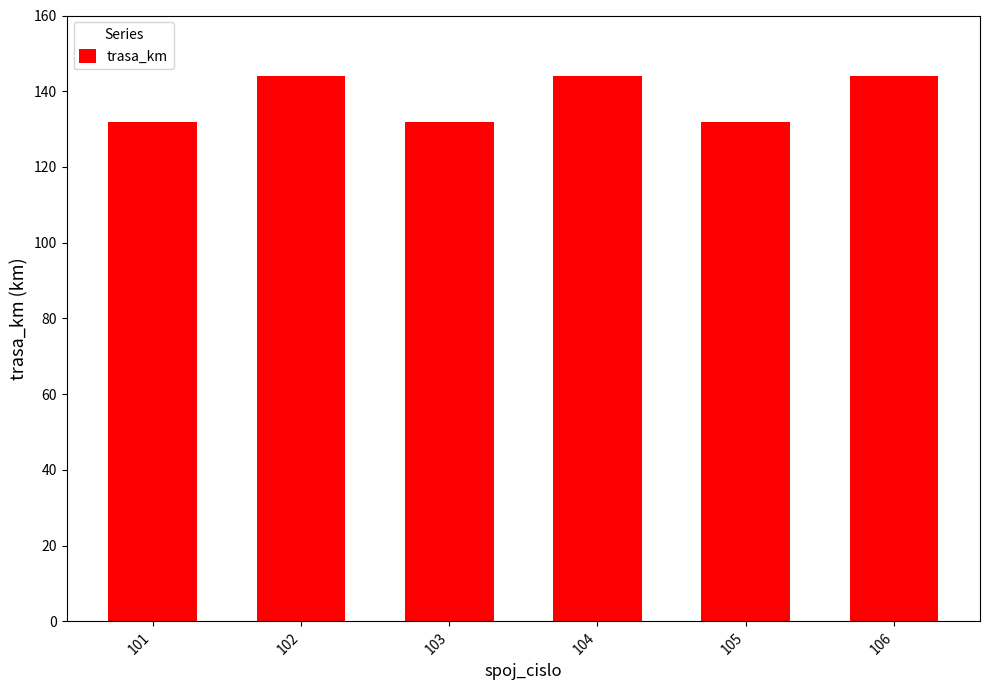

Which has a higher value, 104 or 103?

104